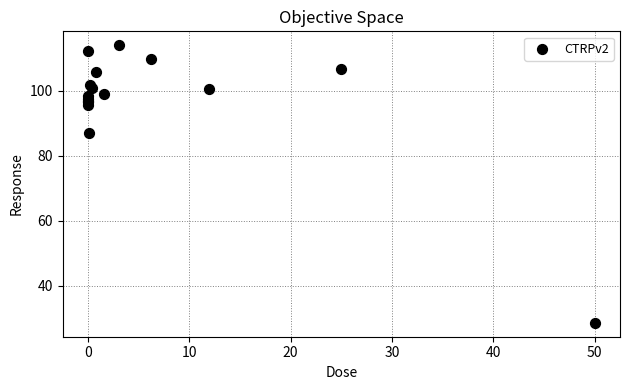

What Y value in the scatter plot is closest to 71?

87.1